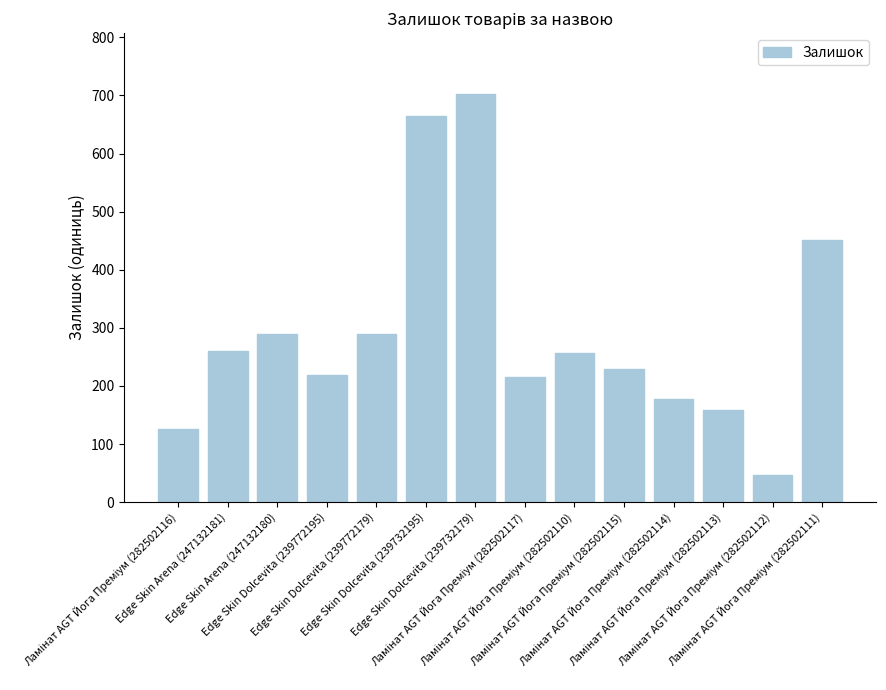

What is the difference between the second highest and second lowest values?

540